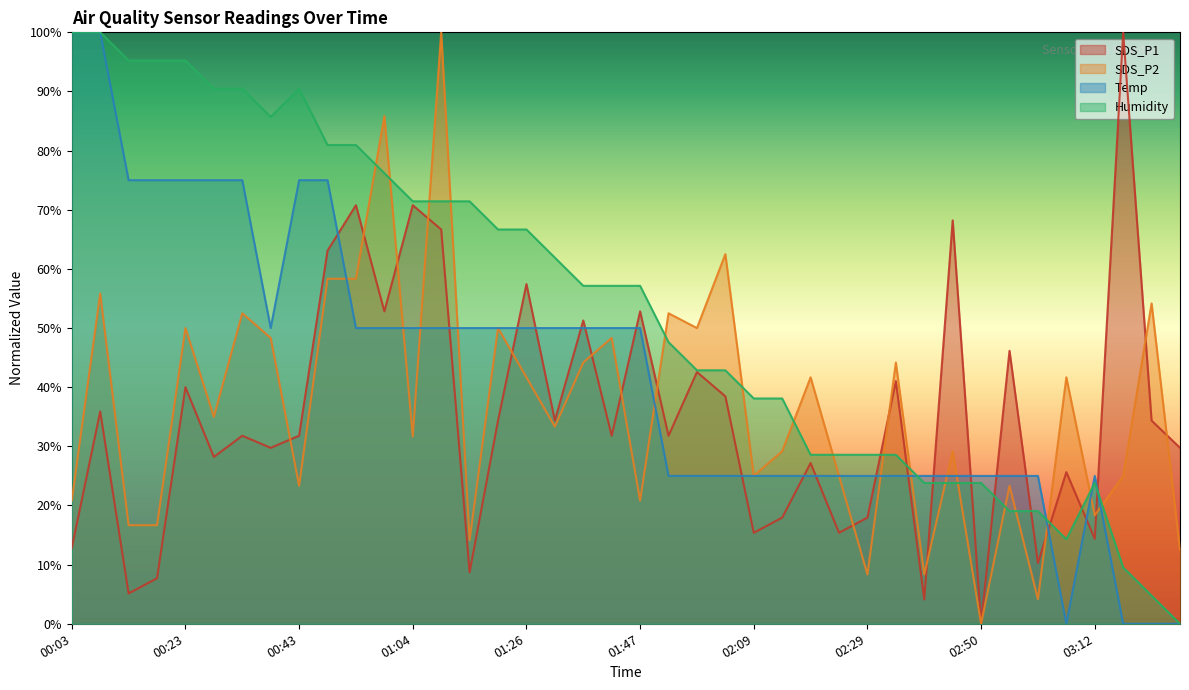

Is it true that Humidity equals 95.2 at 00:13?

True